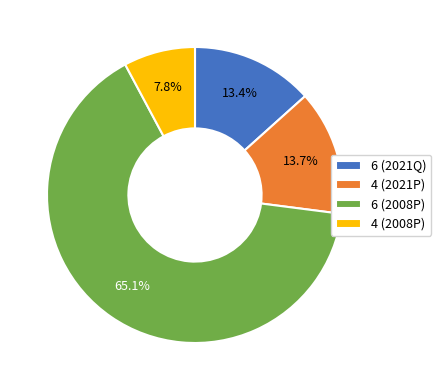

Which slice is the largest?

6